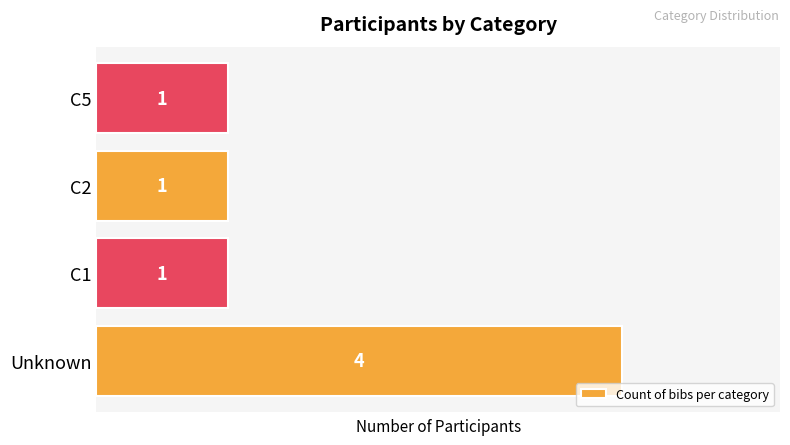

What is the sum of all values?

7